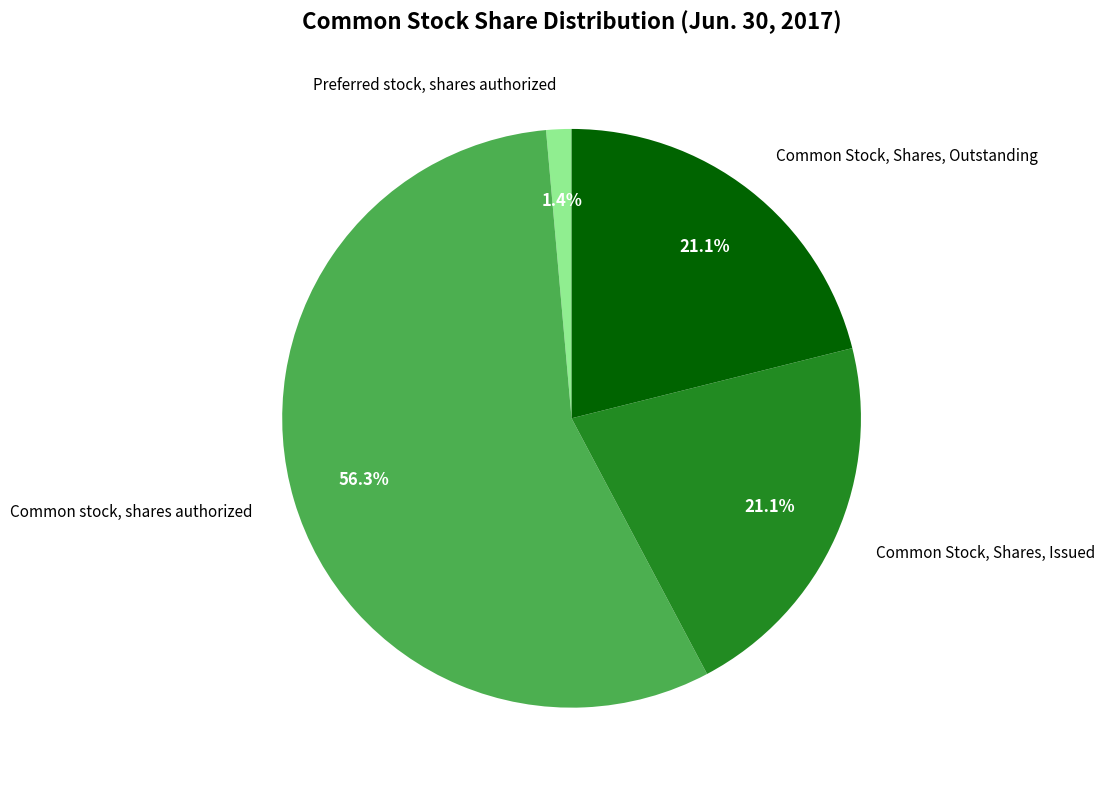

The Common Stock, Shares, Issued slice represents 34% of the pie. True or false?

False